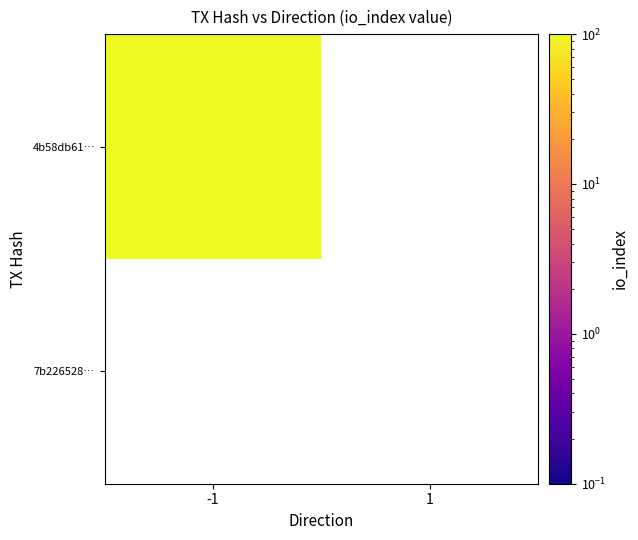

At -1, list the series in order from smallest to largest.

7b226528a203c724f266b53497d30015a0fa8af, 4b58db61f97412b34b23ee2455d77b0498c40c0